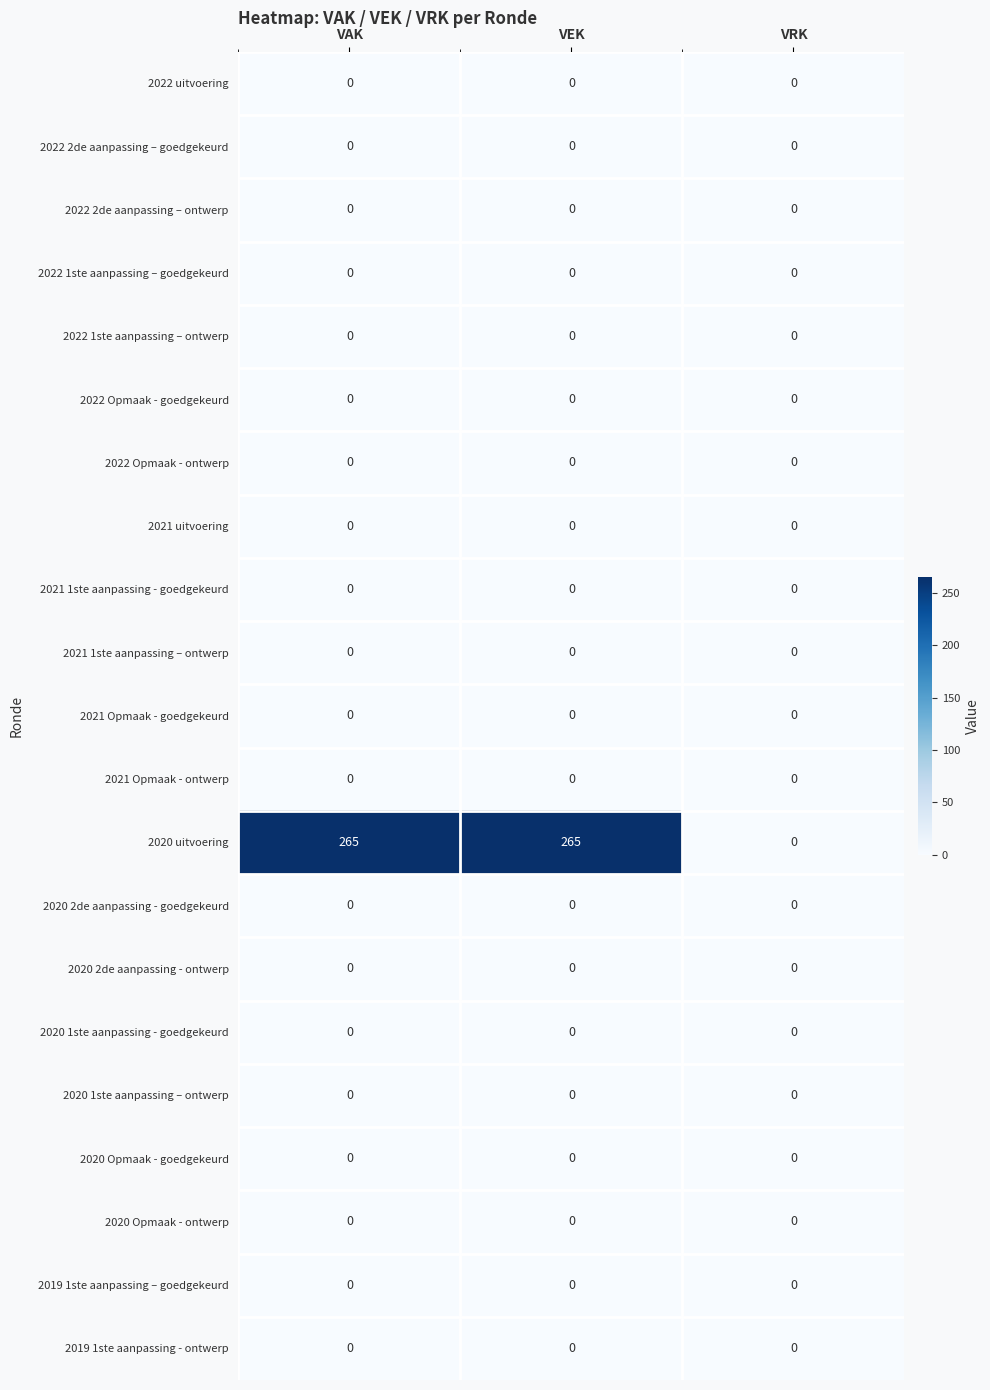

The 2020 2de aanpassing - goedgekeurd series shows 0 at VRK. True or false?

True